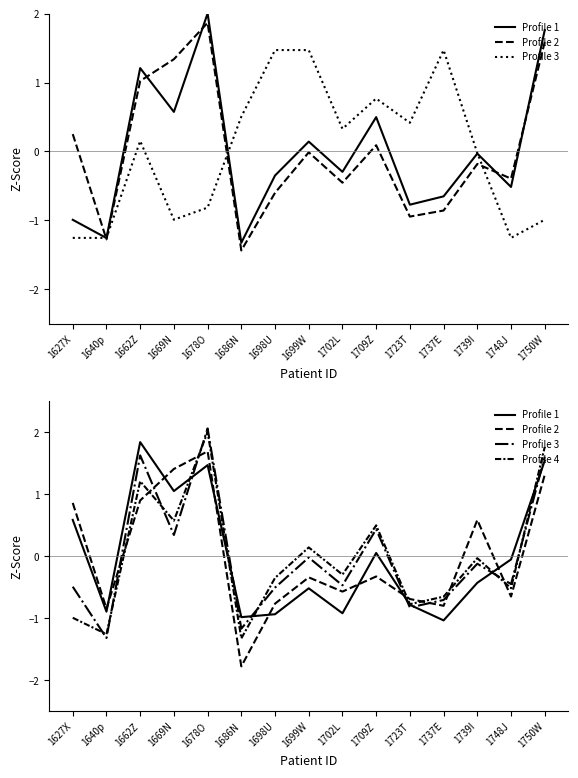

How many values in Profile 4 are above zero?

6